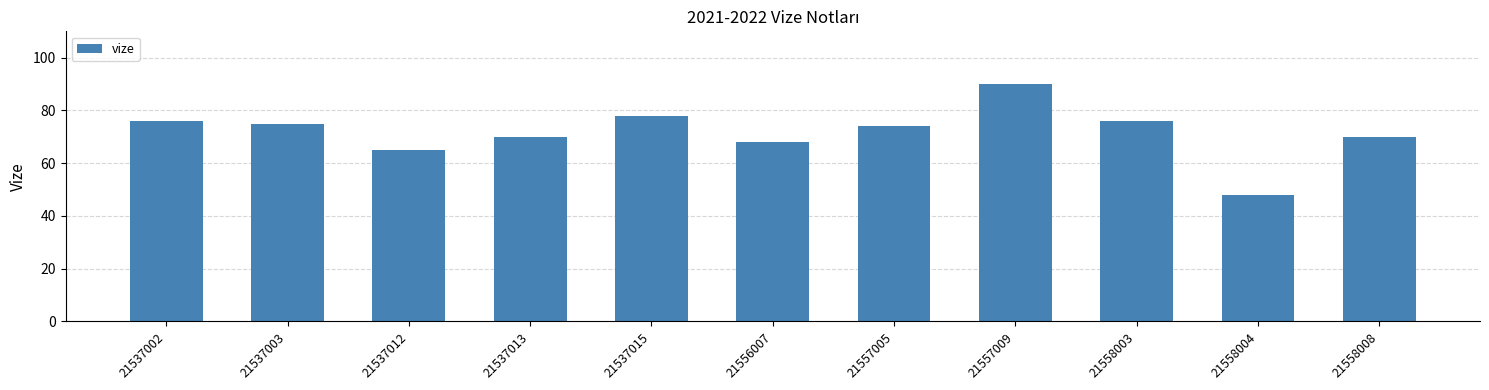

Is it true that the value at 21537013 is 23?

False